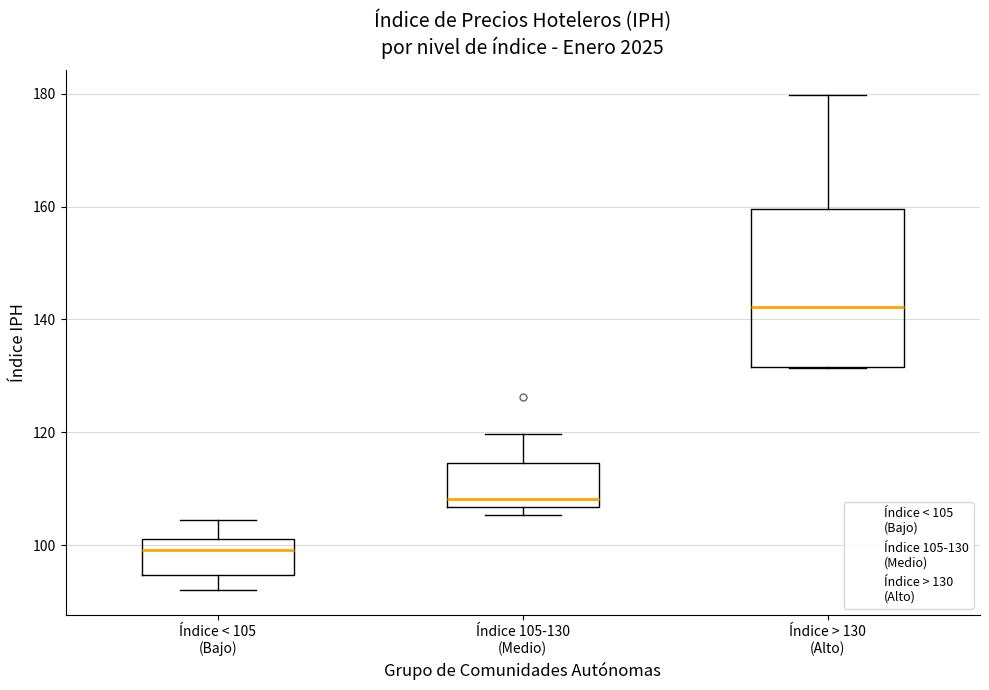

Comparing the boxes themselves (not the whiskers), which one is the tallest?

Índice > 130 (Alto)